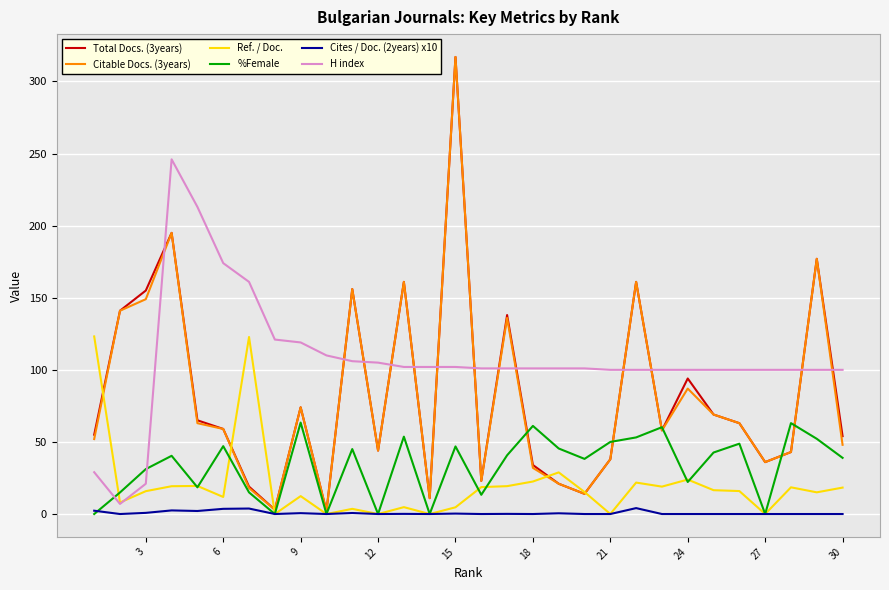

Read the Cites / Doc. (2years) x10 value at 13.

0.1